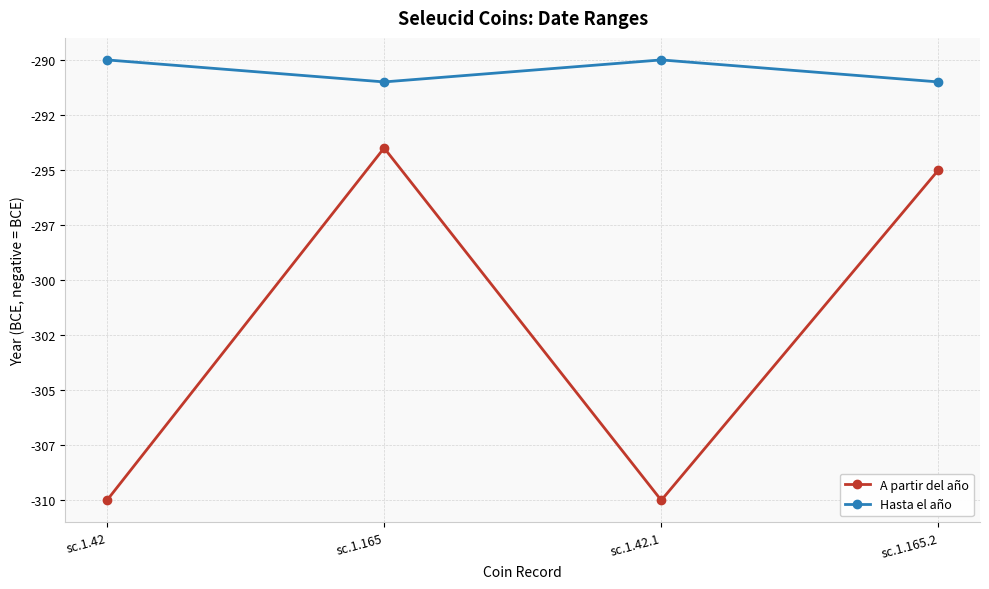

Reading left to right, transcribe all the data shown in this chart.

A partir del año: sc.1.42=-310	sc.1.165=-294	sc.1.42.1=-310	sc.1.165.2=-295
Hasta el año: sc.1.42=-290	sc.1.165=-291	sc.1.42.1=-290	sc.1.165.2=-291